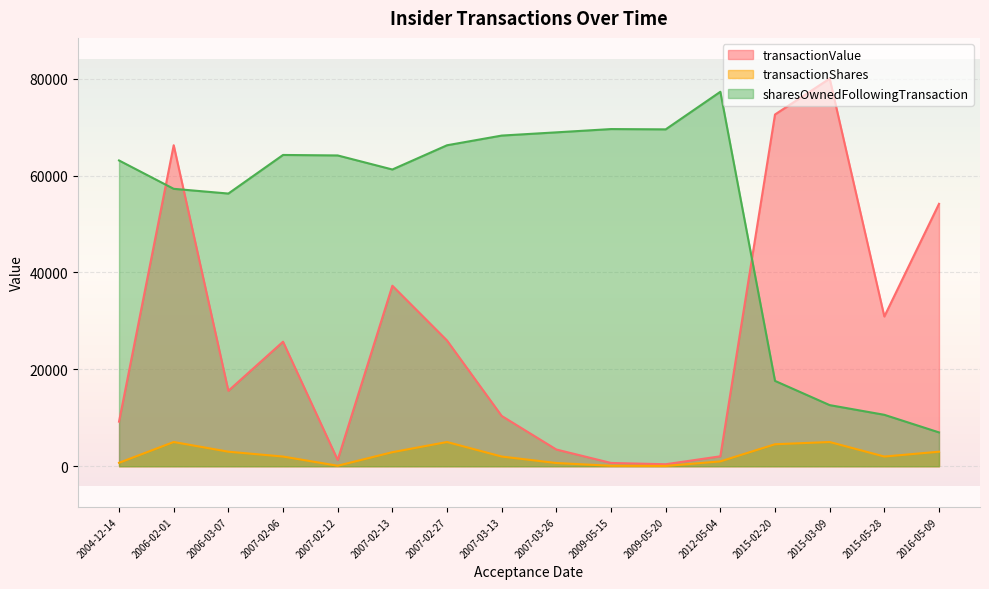

True or false: transactionValue and transactionShares intersect in this chart.

False